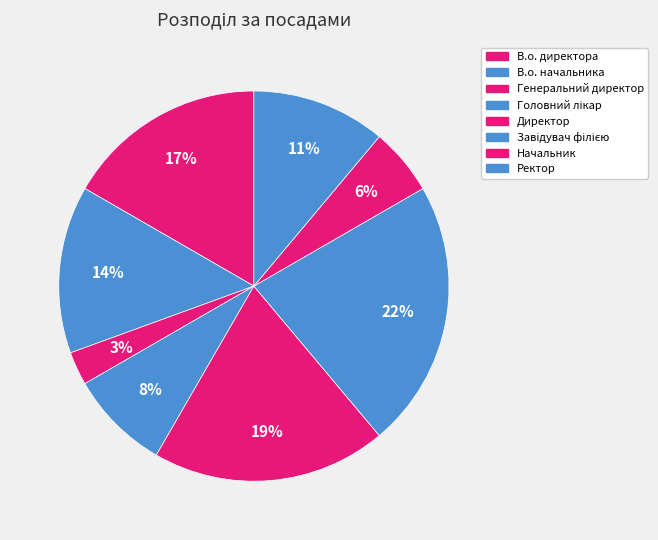

How many slices are in this pie chart?

8